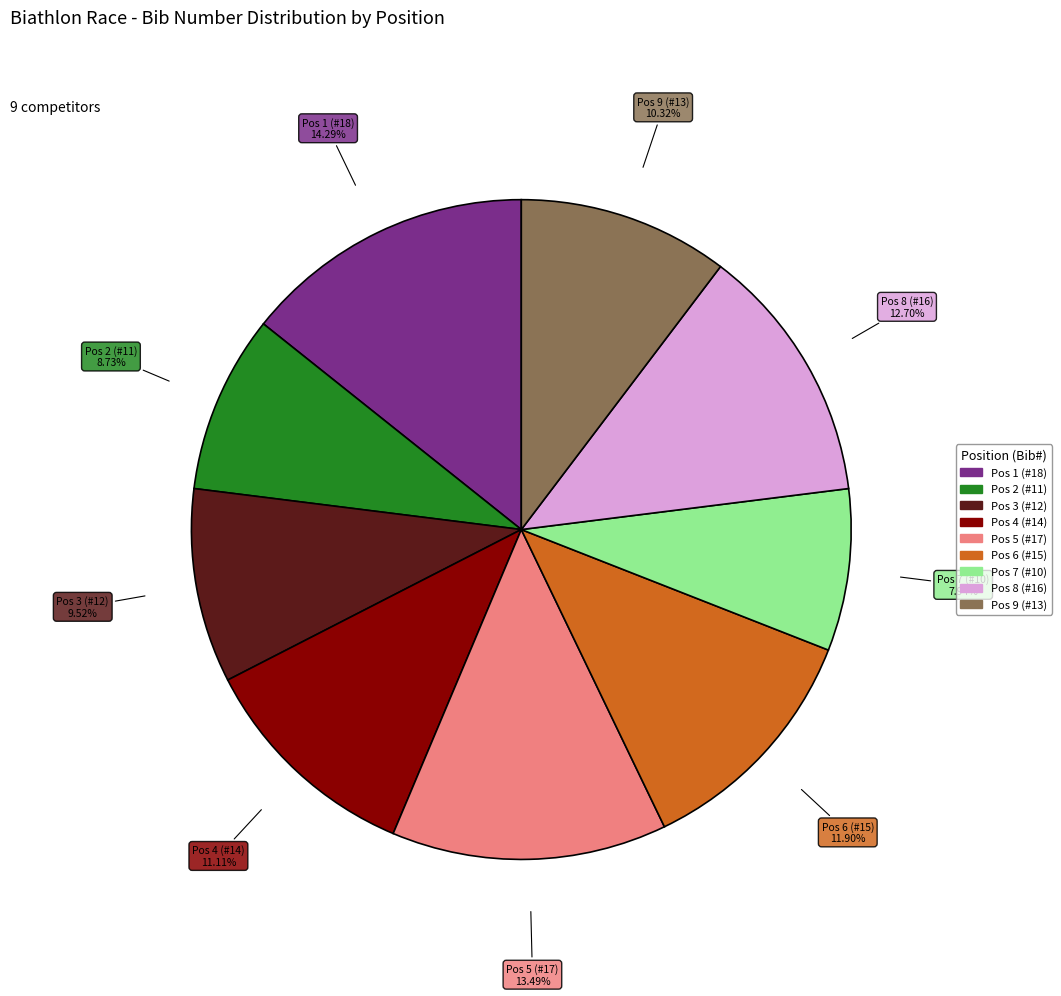

Rank the categories by value from highest to lowest.

Pos 1 (#18), Pos 5 (#17), Pos 8 (#16), Pos 6 (#15), Pos 4 (#14), Pos 9 (#13), Pos 3 (#12), Pos 2 (#11), Pos 7 (#10)